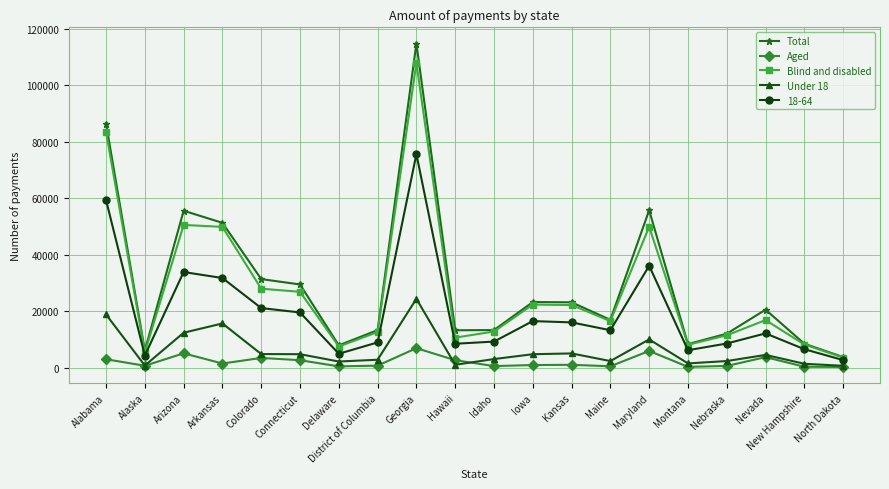

What is the total value across all series at Arizona?

157194